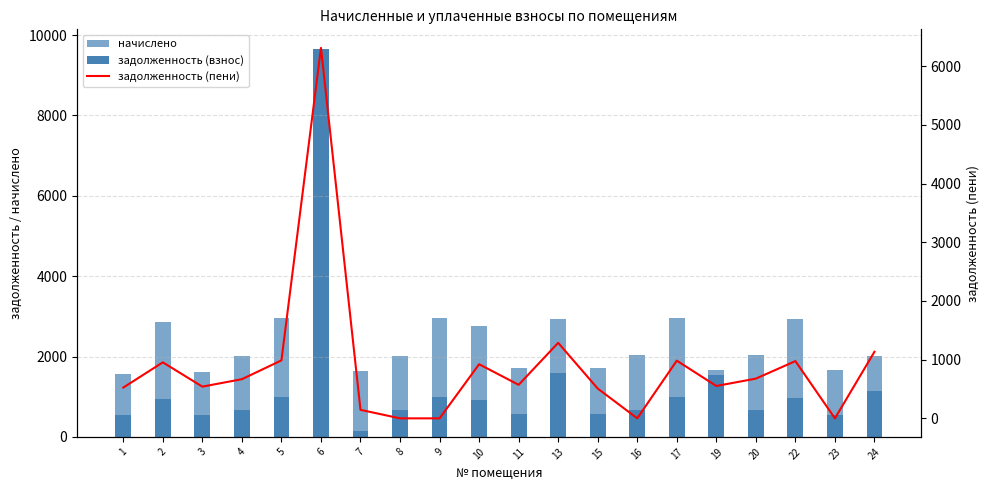

Which series has the widest spread of values?

задолженность (взнос)